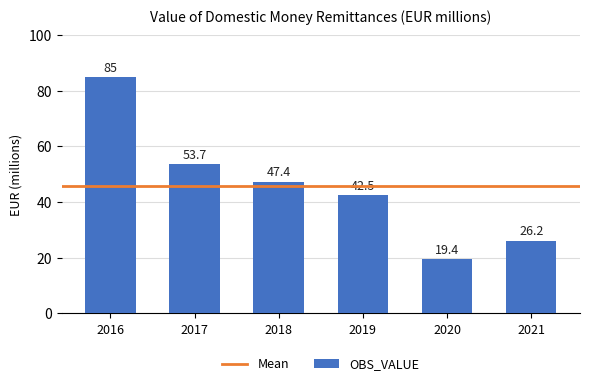

Is it true that the value at 2018 is 47.4?

True